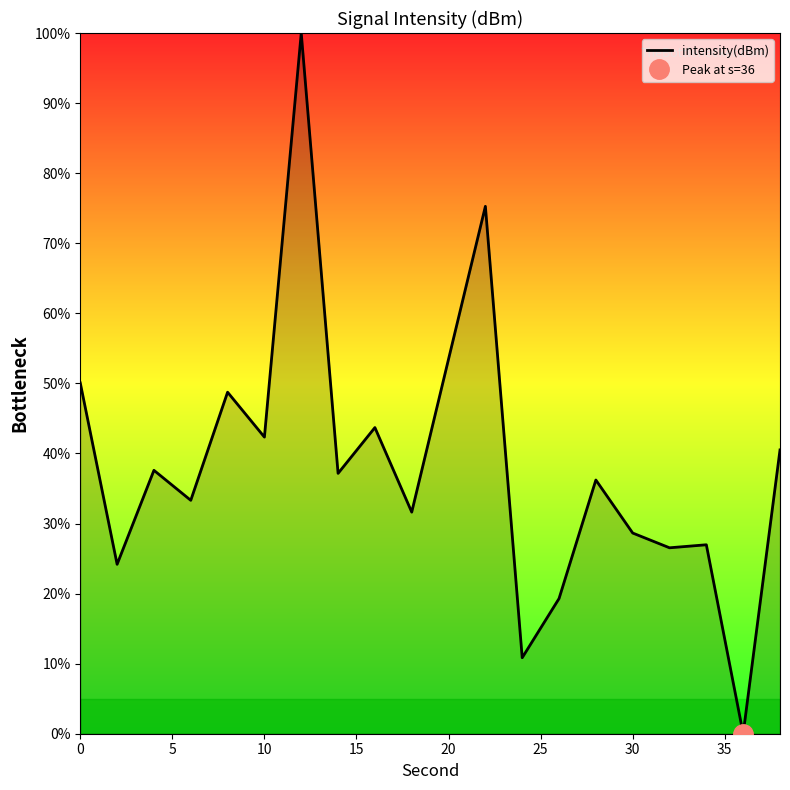

How many interior local valleys (lower than both neighbors) does the data have?

8